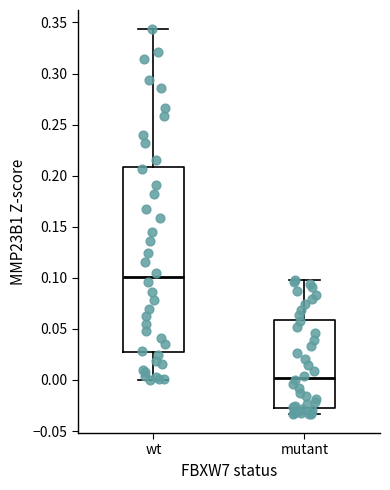

Reading left to right, transcribe this box plot: for each box, give where its median line is, the range the box spans, and where its two whiskers end, as read against the y-axis. The values are not printed on the chart, so give them approximately, as read against the axis.

wt: median 0.100, box 0.030 to 0.210, whiskers 0.000 to 0.345
mutant: median 0.000, box -0.025 to 0.060, whiskers -0.035 to 0.100